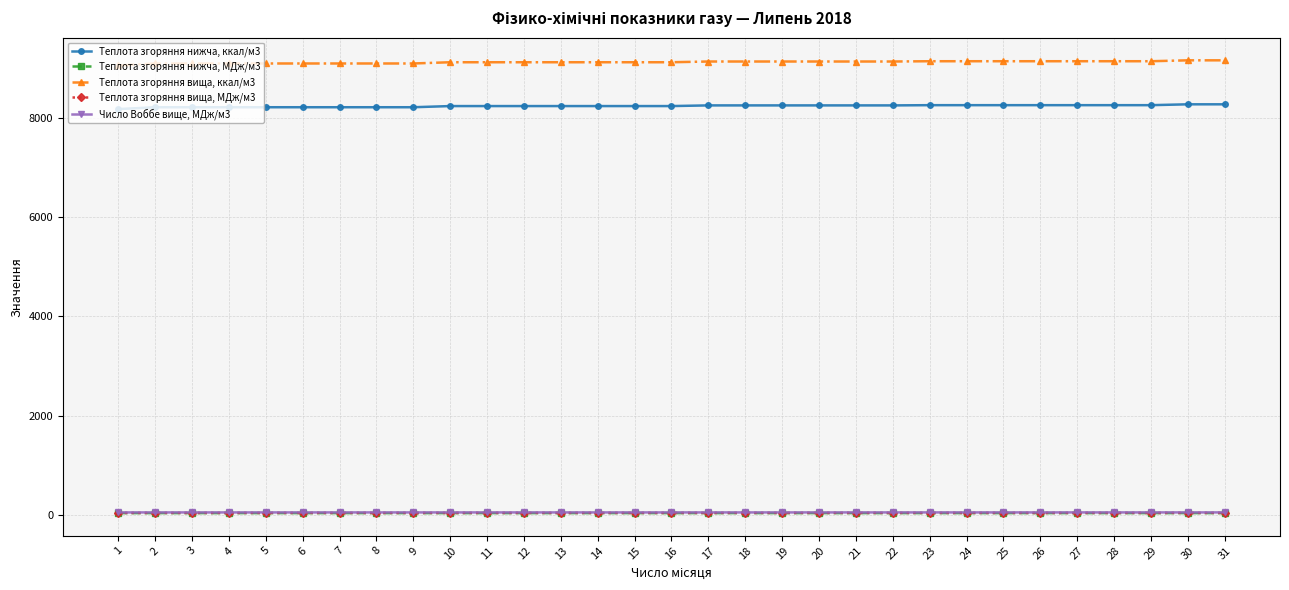

Read the Теплота згоряння нижча, ккал/м3 value at 10.

8241.5